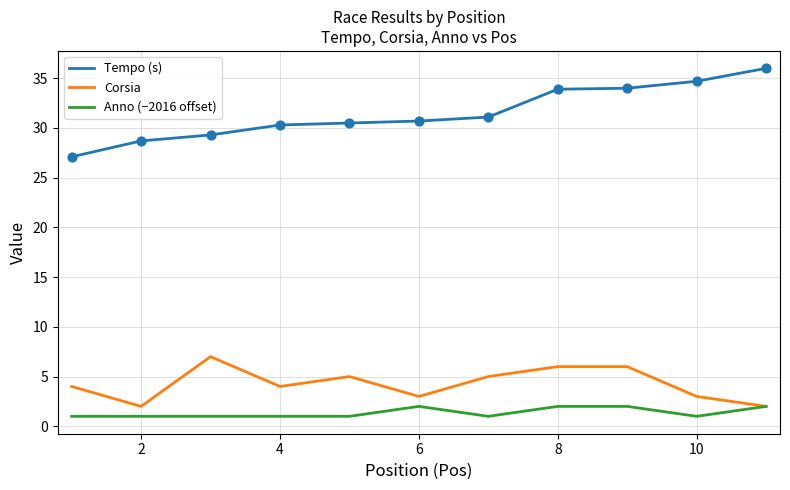

Which series has the largest range (max minus min)?

Tempo (s)